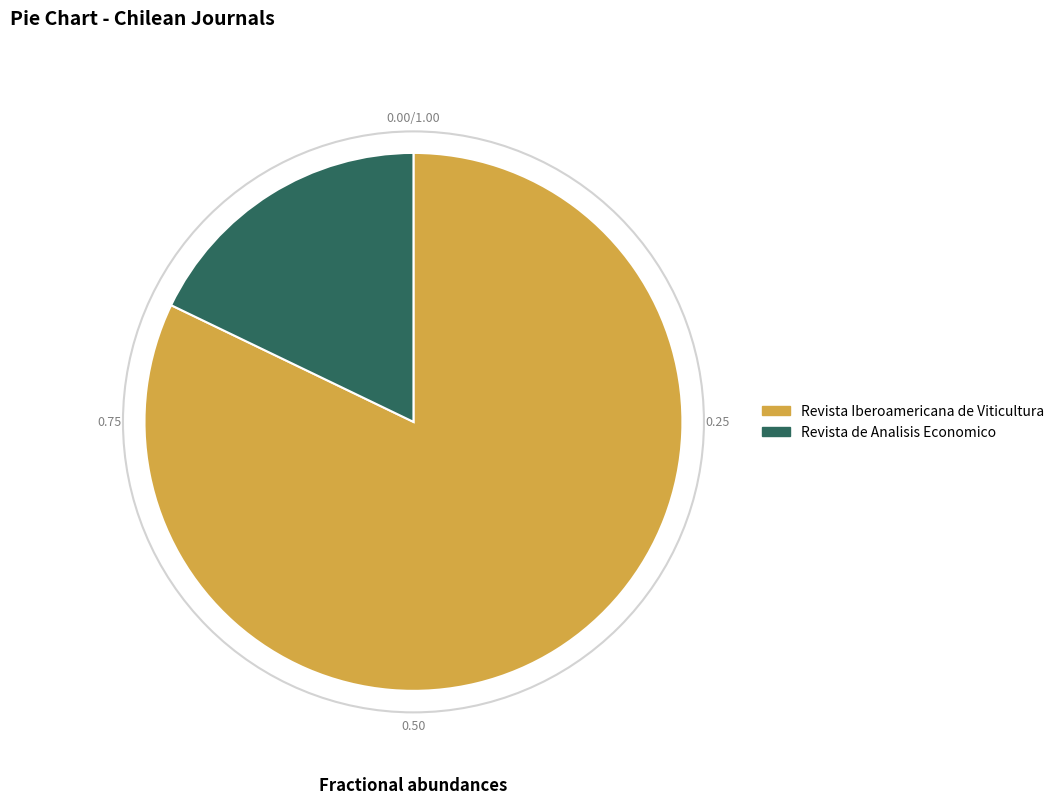

Does any single category account for the majority?

Yes